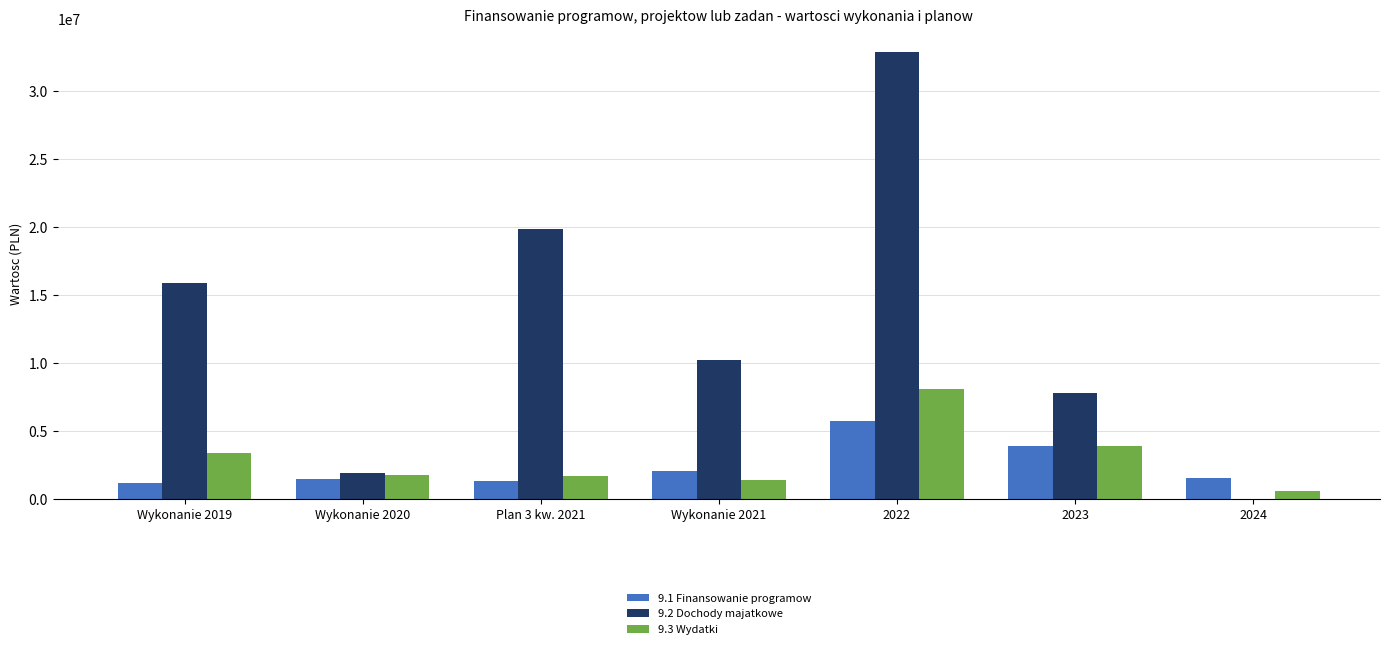

The value of 9.2 Dochody majatkowe at Wykonanie 2021 is 10250307.9. True or false?

True